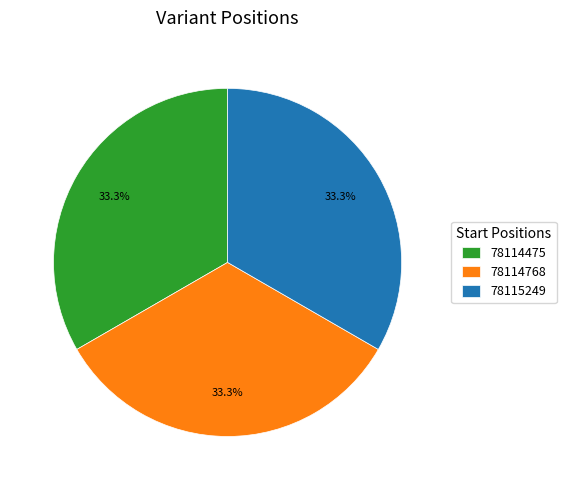

Is there a majority slice in this chart?

No